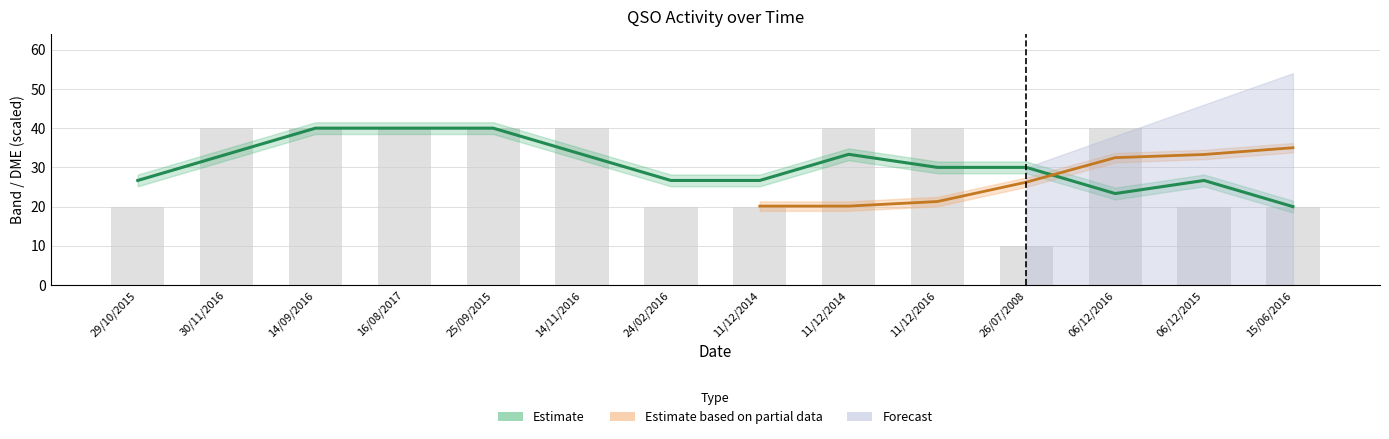

The value at 30/11/2016 is 23. True or false?

False